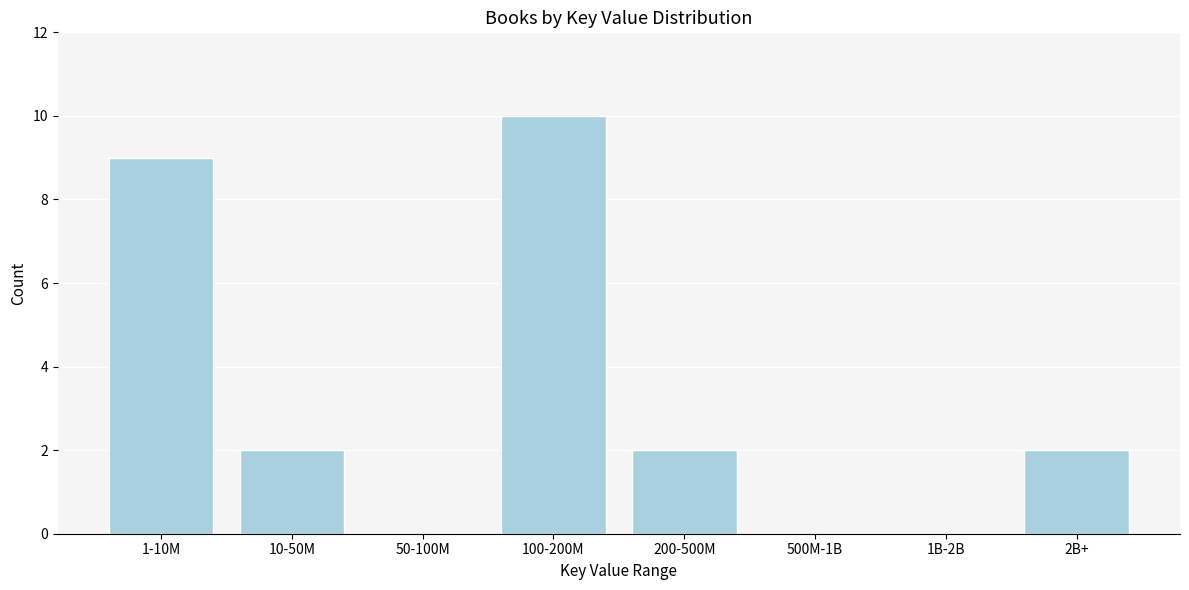

Reading left to right, transcribe all the data shown in this chart.

1-10M=9	10-50M=2	50-100M=0	100-200M=10	200-500M=2	500M-1B=0	1B-2B=0	2B+=2